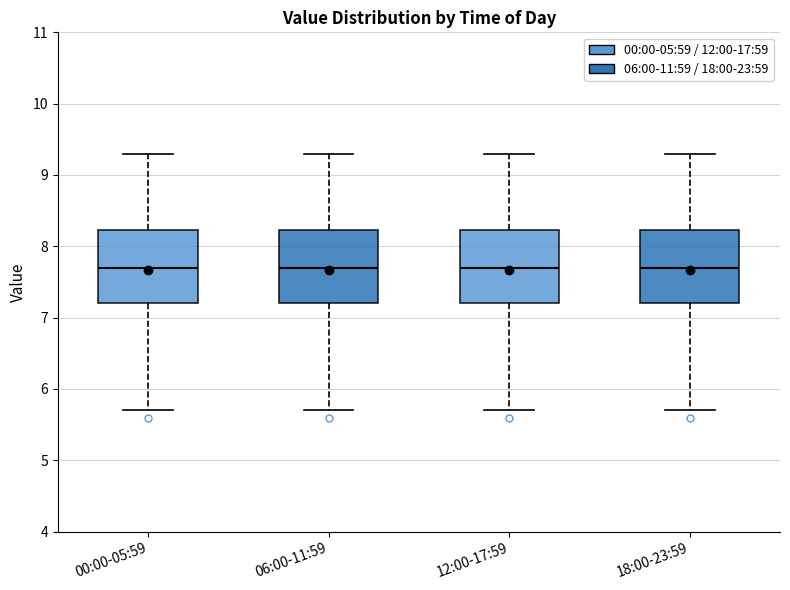

Reading left to right, read every box against the y-axis: the position of its median line, the range the box covers, and the ends of its whiskers. The values are not printed on the chart, so give them approximately, as read against the axis.

00:00-05:59: median 7.7, box 7.2 to 8.2, whiskers 5.7 to 9.3
06:00-11:59: median 7.7, box 7.2 to 8.2, whiskers 5.7 to 9.3
12:00-17:59: median 7.7, box 7.2 to 8.2, whiskers 5.7 to 9.3
18:00-23:59: median 7.7, box 7.2 to 8.2, whiskers 5.7 to 9.3